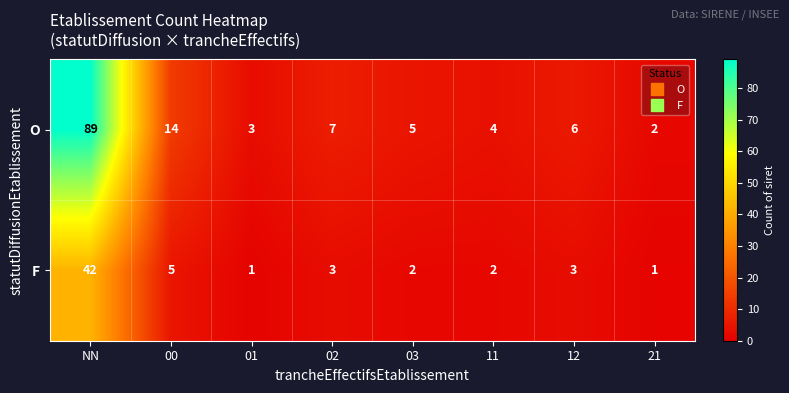

Between 03 and 21, which series saw the biggest shift?

O